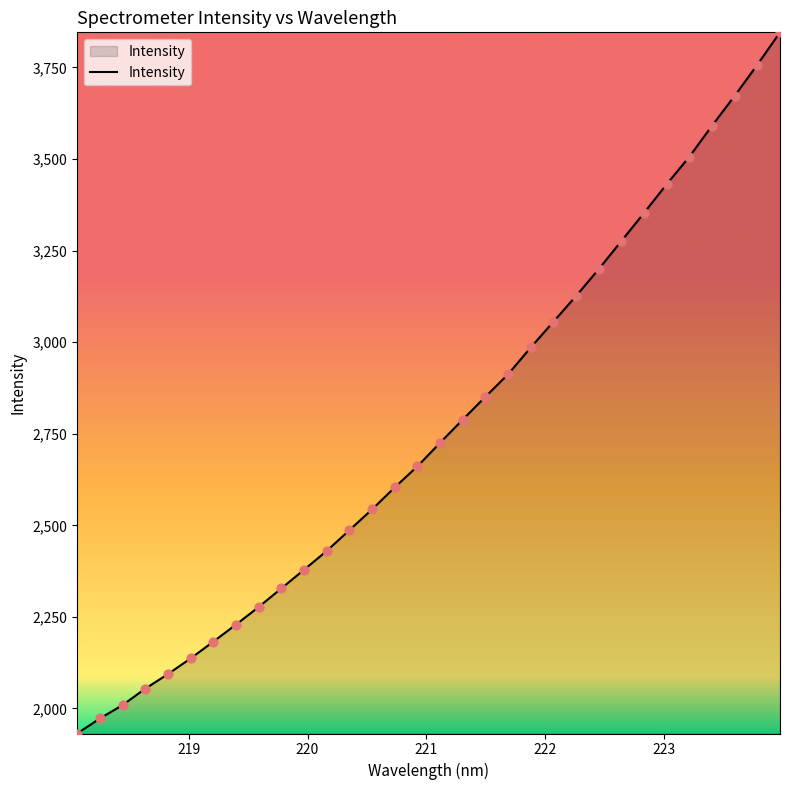

What is the smallest value displayed?

1931.7